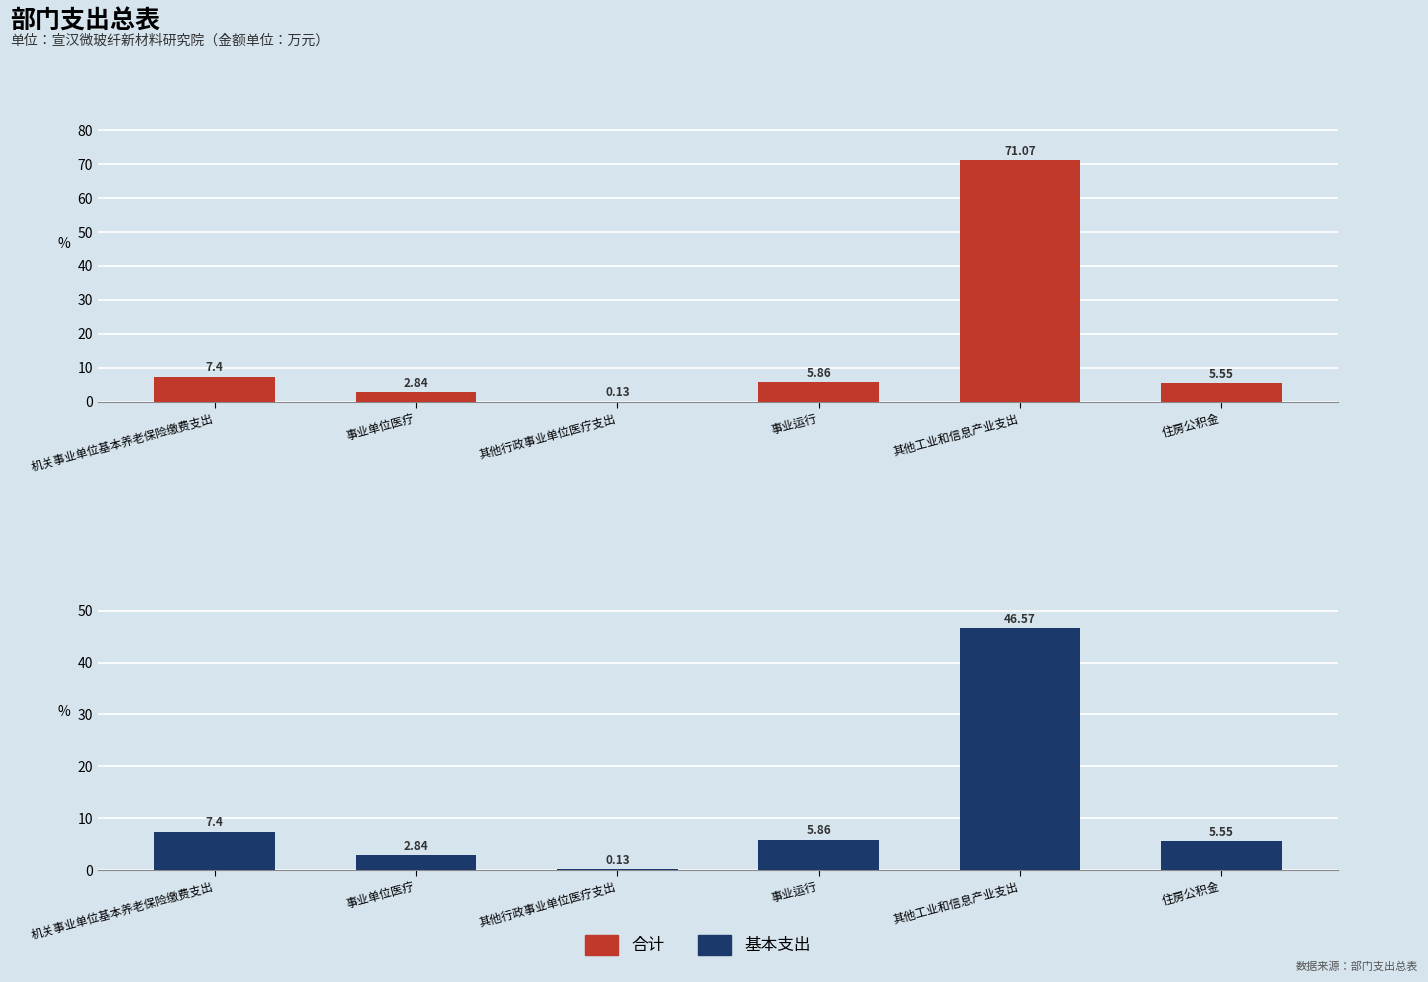

True or false: 基本支出 has a value of 5.5 at 住房公积金.

True